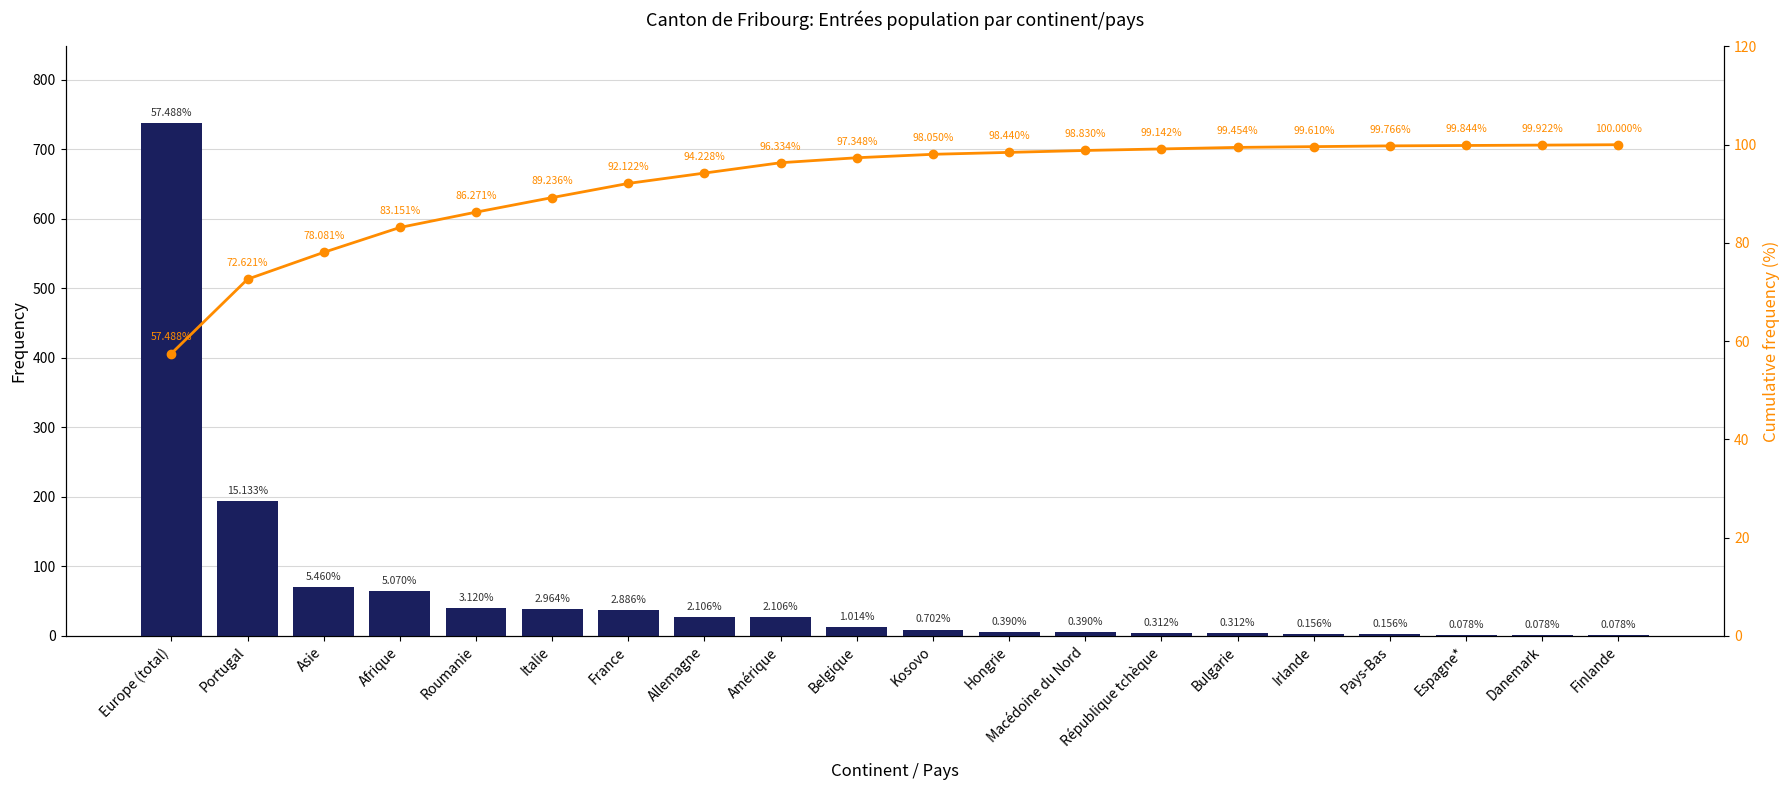

What is the difference between the Cumulative frequency (%) values at Finlande and République tchèque?

0.9